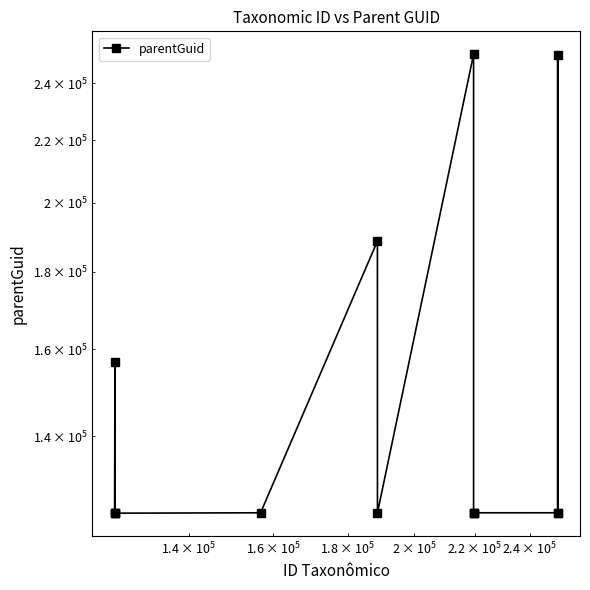

What is the average value?

149506